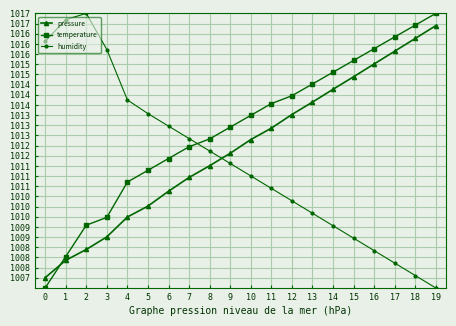

Which series has the largest total across all categories?

temperature